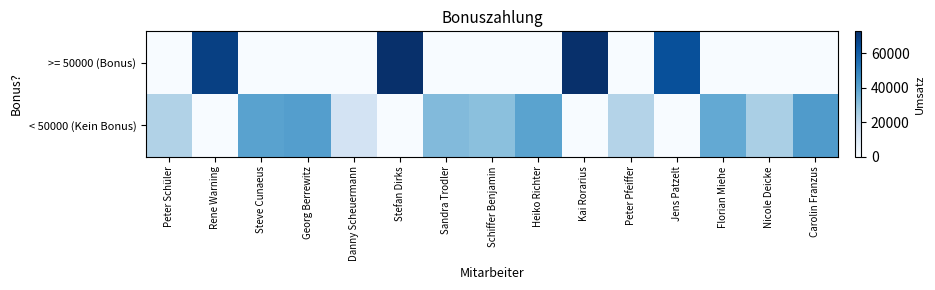

At how many categories does at least one series exceed 8604?

15